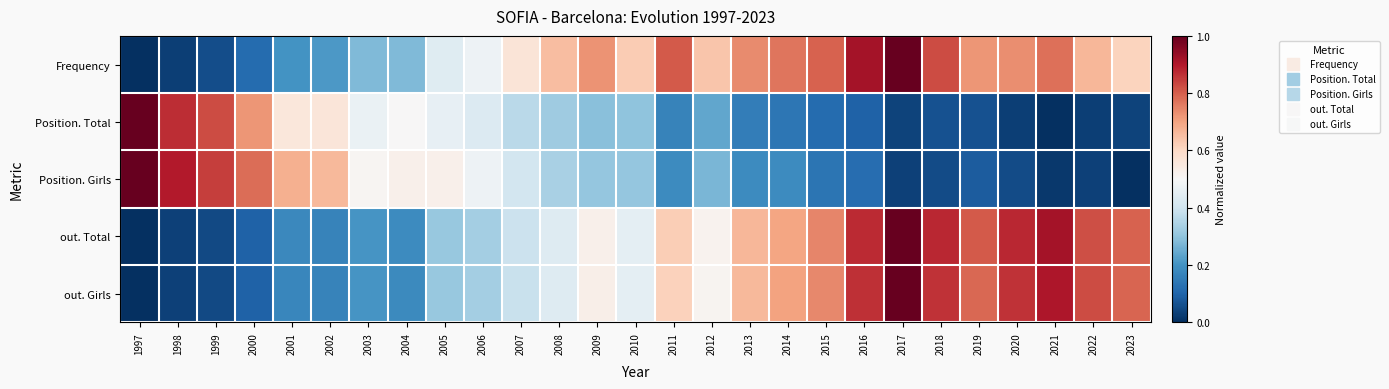

What is the total value across all series at 2000?

1.8